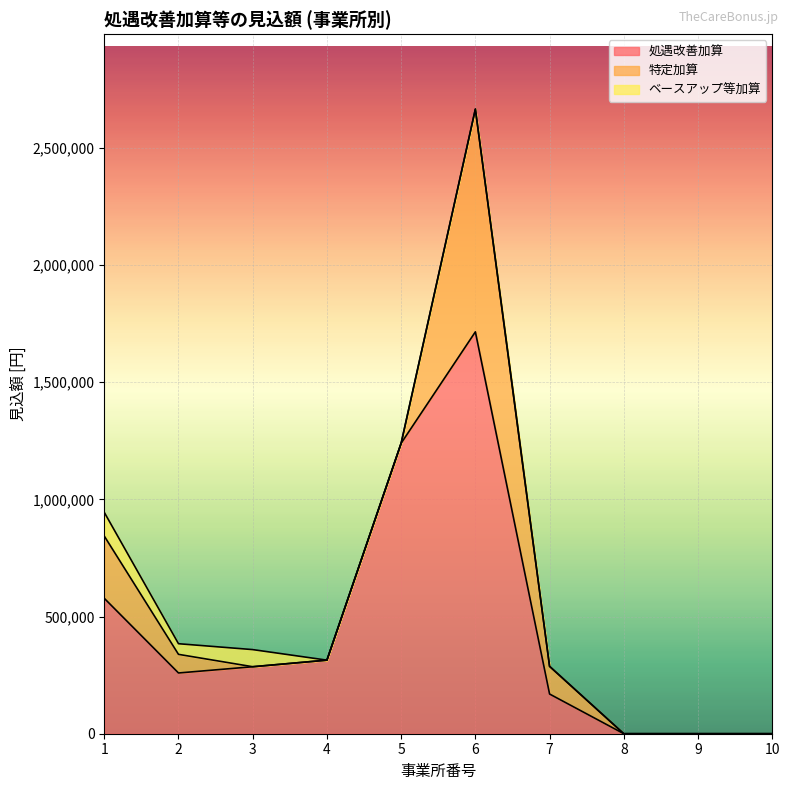

At which category is the sum across all series the highest?

6